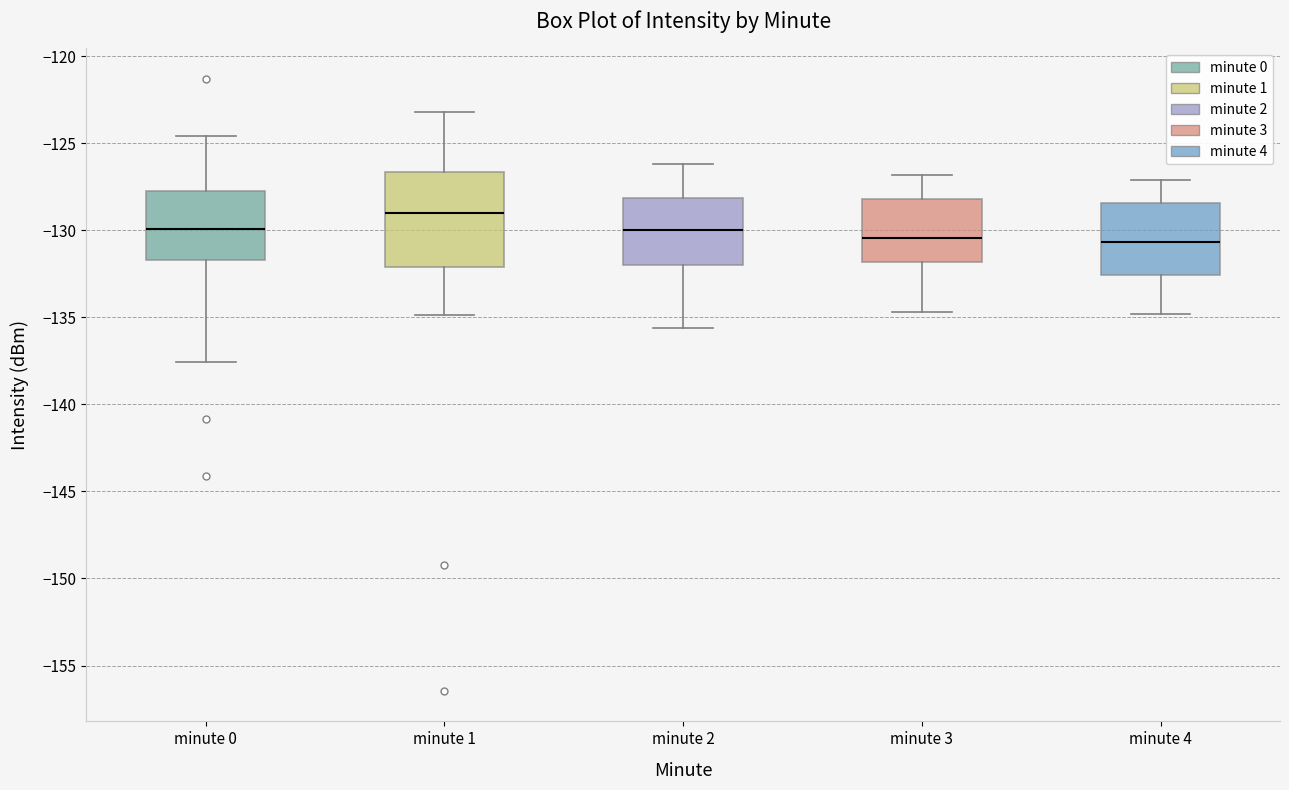

Comparing the boxes themselves (not the whiskers), which one is the tallest?

minute 1